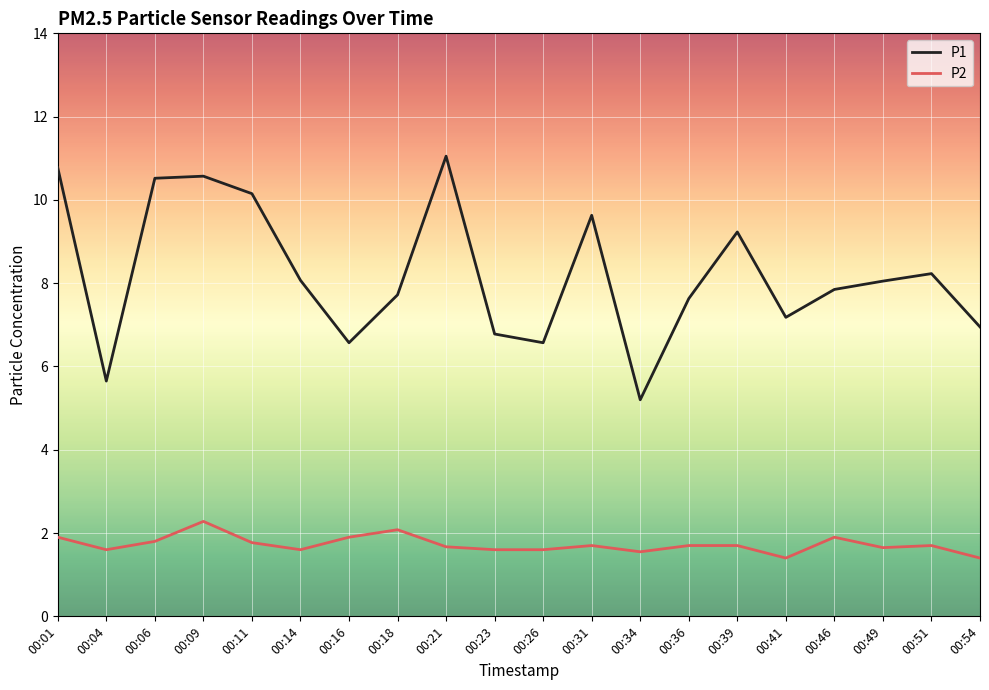

What is the difference between the P2 values at 00:14 and 00:09?

0.7